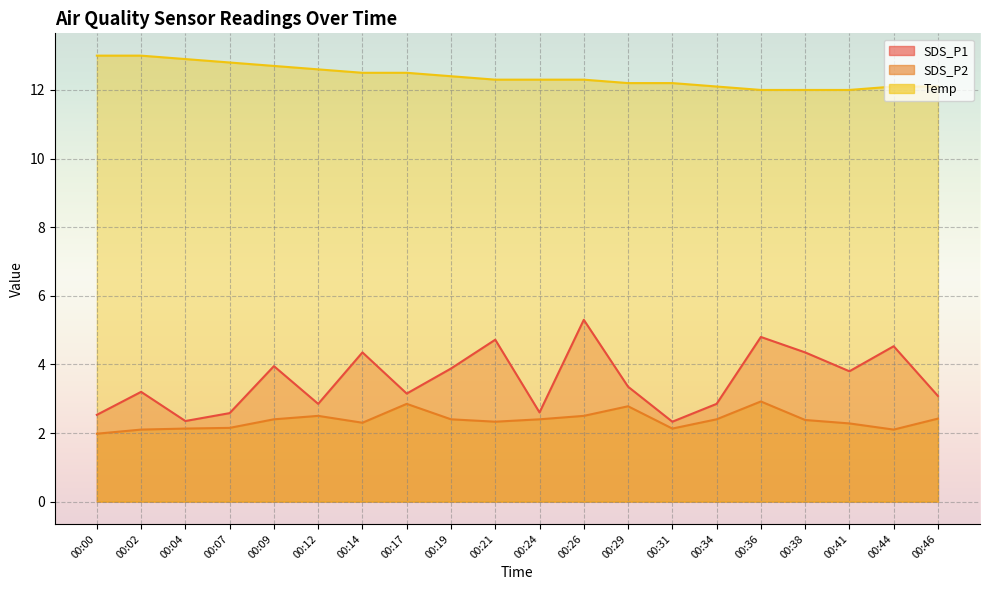

What are all the series names shown in the legend?

SDS_P1, SDS_P2, Temp